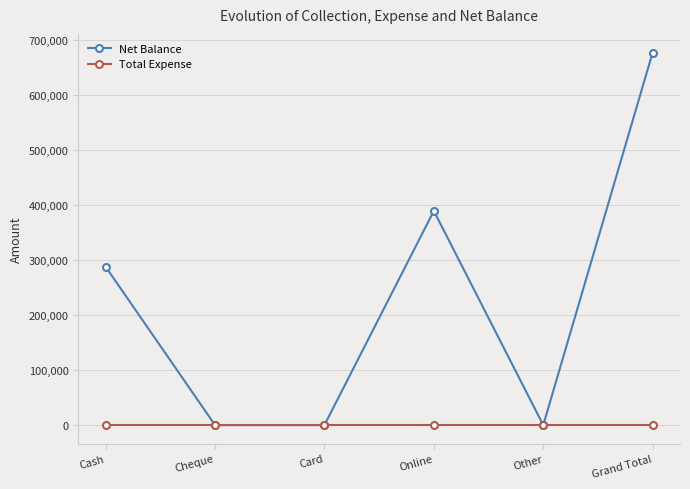

What are all the series names shown in the legend?

Net Balance, Total Expense